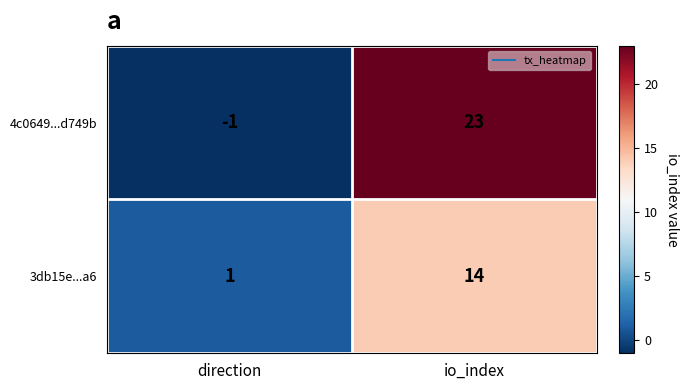

How many values in 4c0649...d749b are below zero?

1